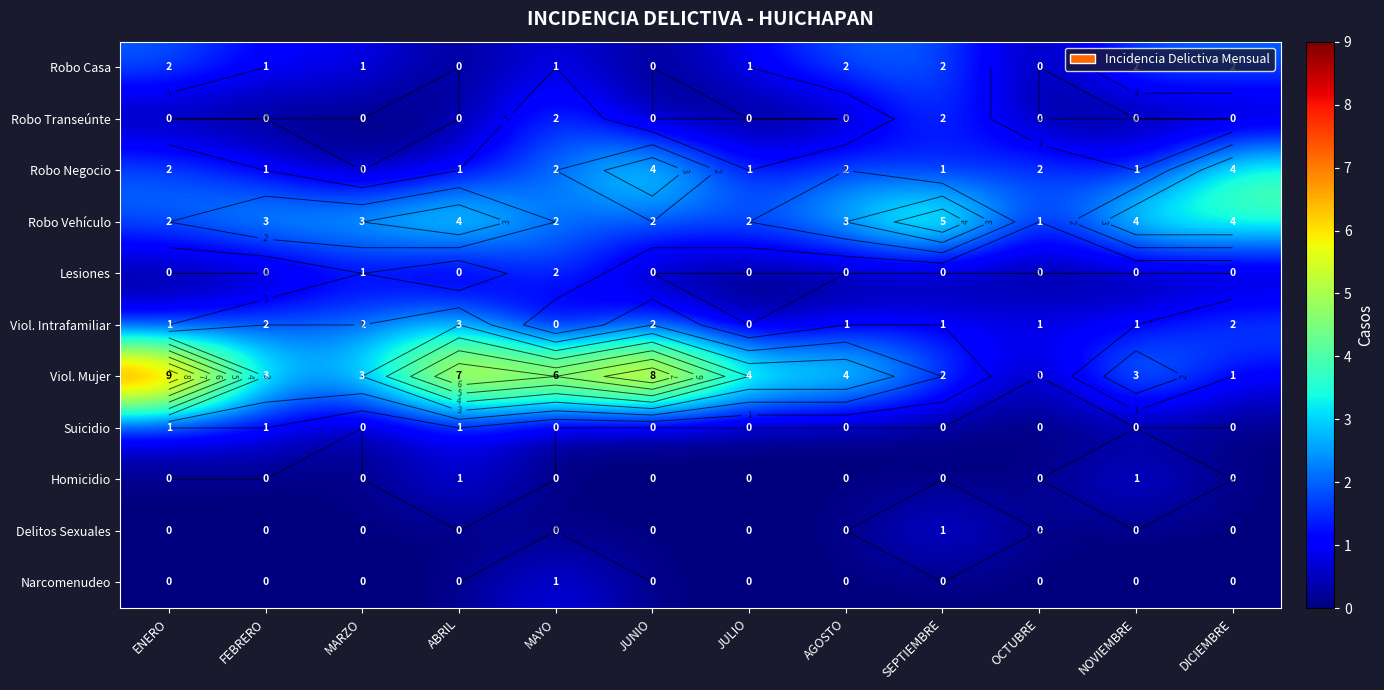

What is the difference between the maximum and minimum values in the Robo Vehículo series?

4